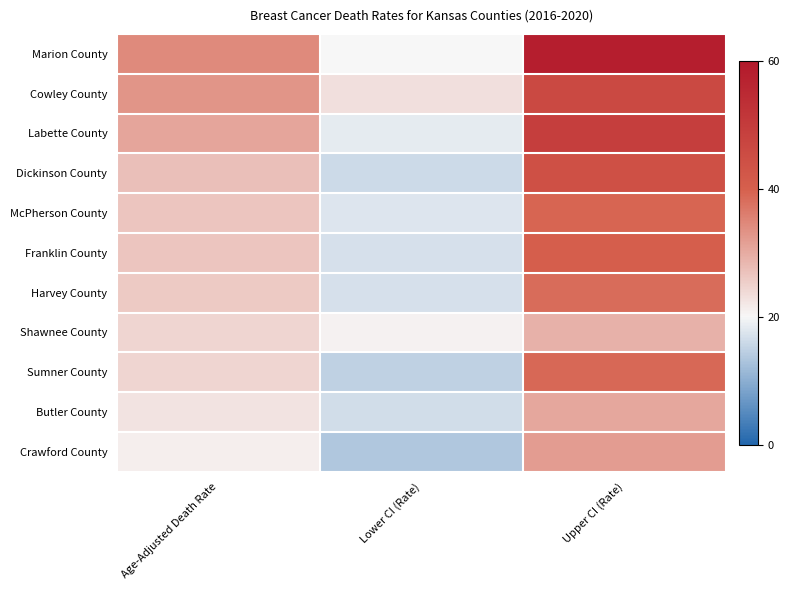

What is the total value across all series at Lower CI (Rate)?

195.0